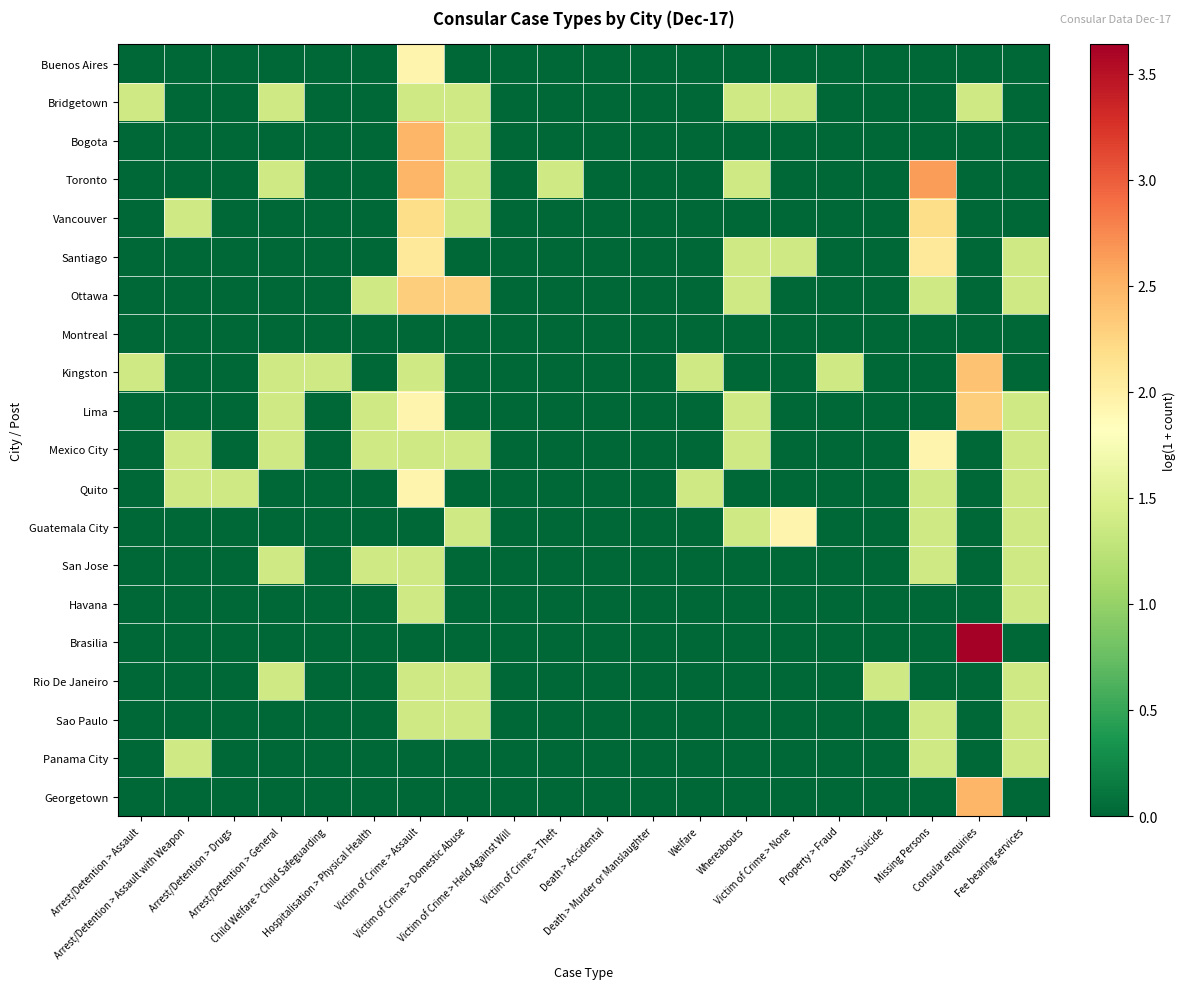

At how many categories does at least one series exceed 2?

4